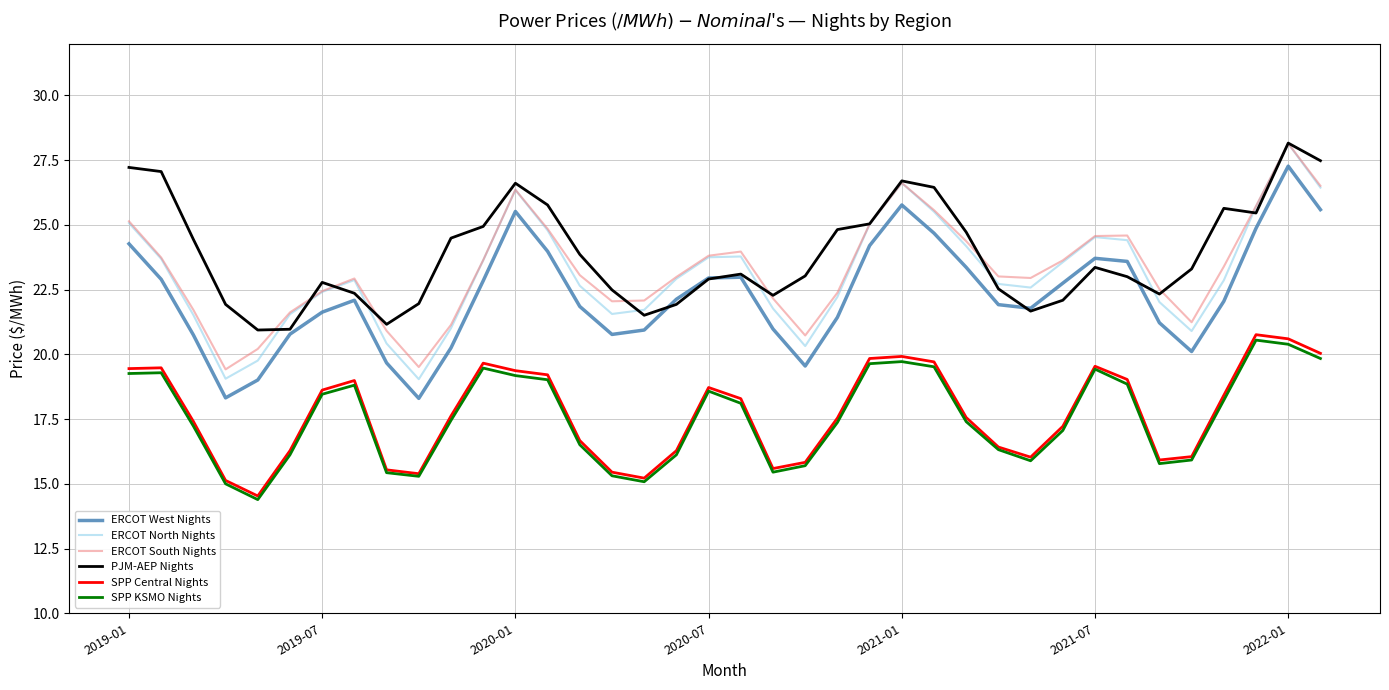

Which series has the widest spread of values?

ERCOT North Nights